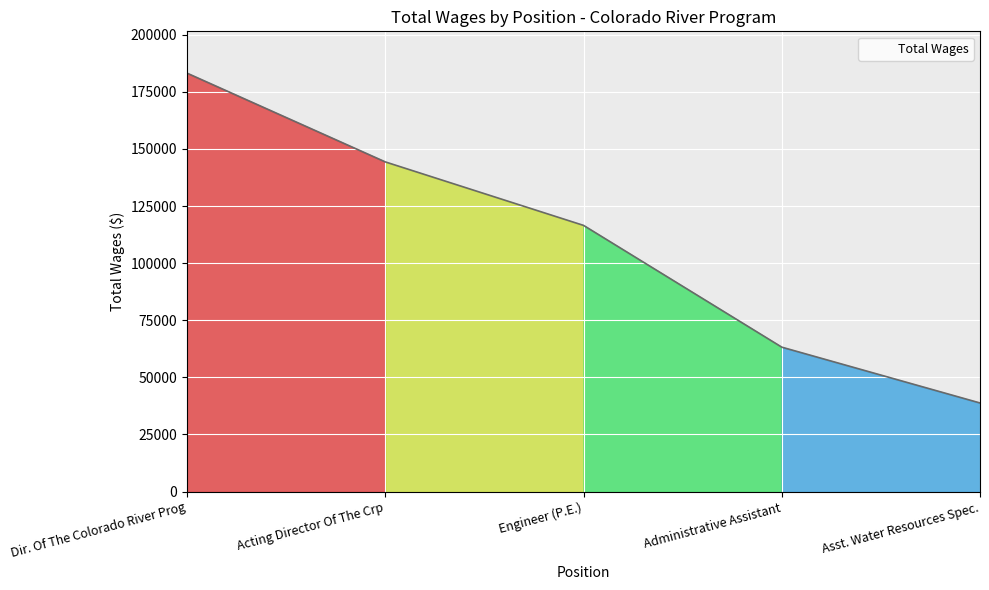

What is the difference between the values at Asst. Water Resources Spec. and Acting Director Of The Crp?

105511